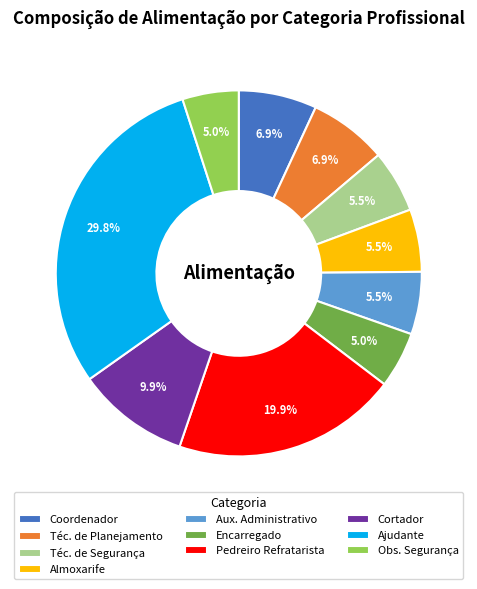

Which slice is the largest?

Ajudante